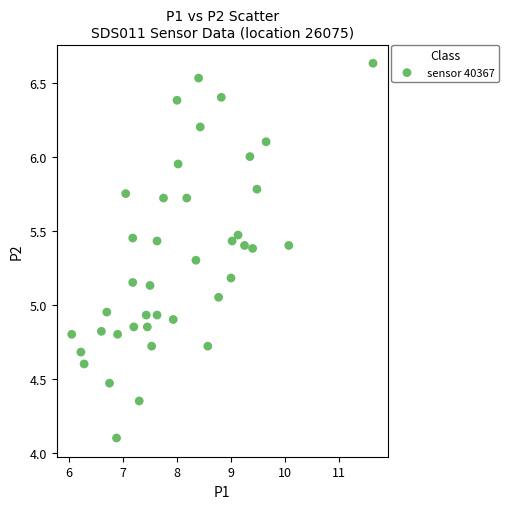

What is the range of Y values (max minus min)?

2.5